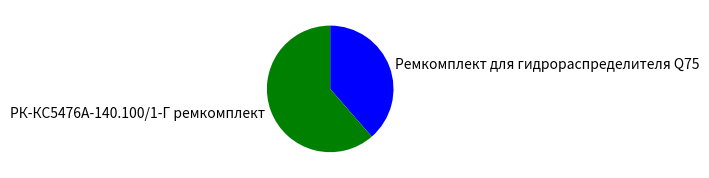

Which slice is the smallest?

Ремкомплект для гидрораспределителя Q75